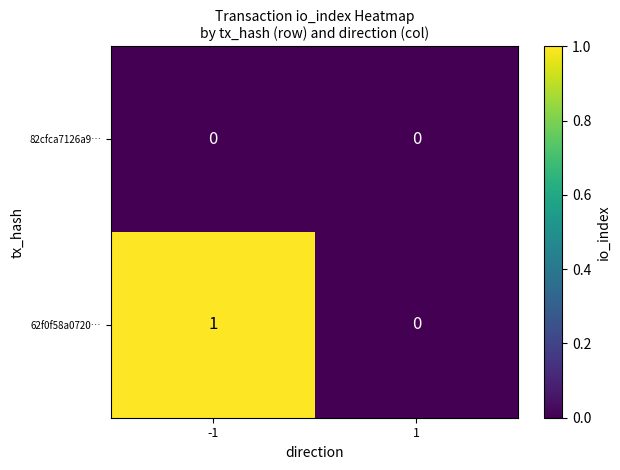

List the series in order of their overall mean, lowest first.

82cfca7126a9…, 62f0f58a0720…